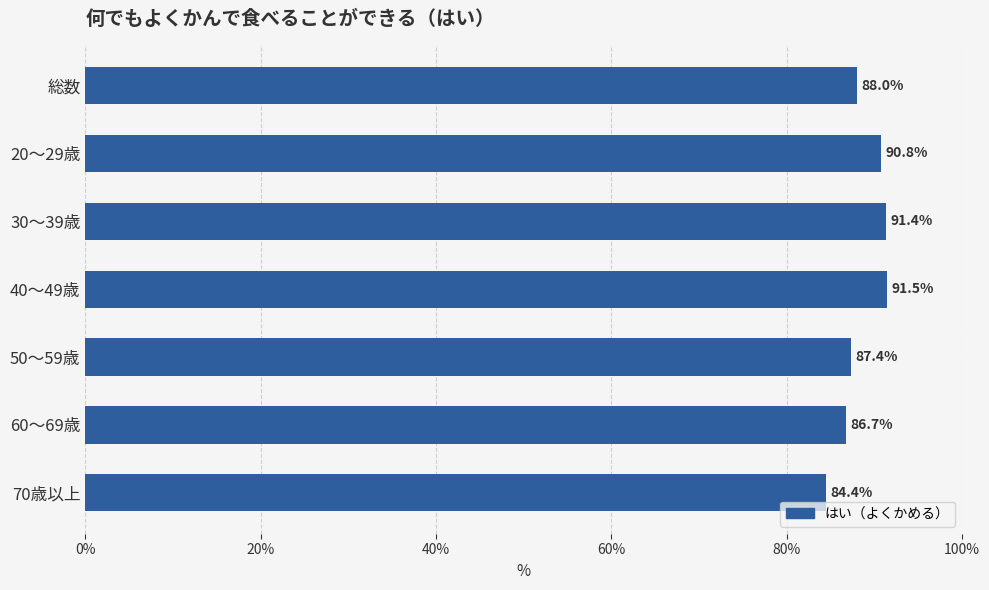

What is the minimum value shown in the chart?

84.4